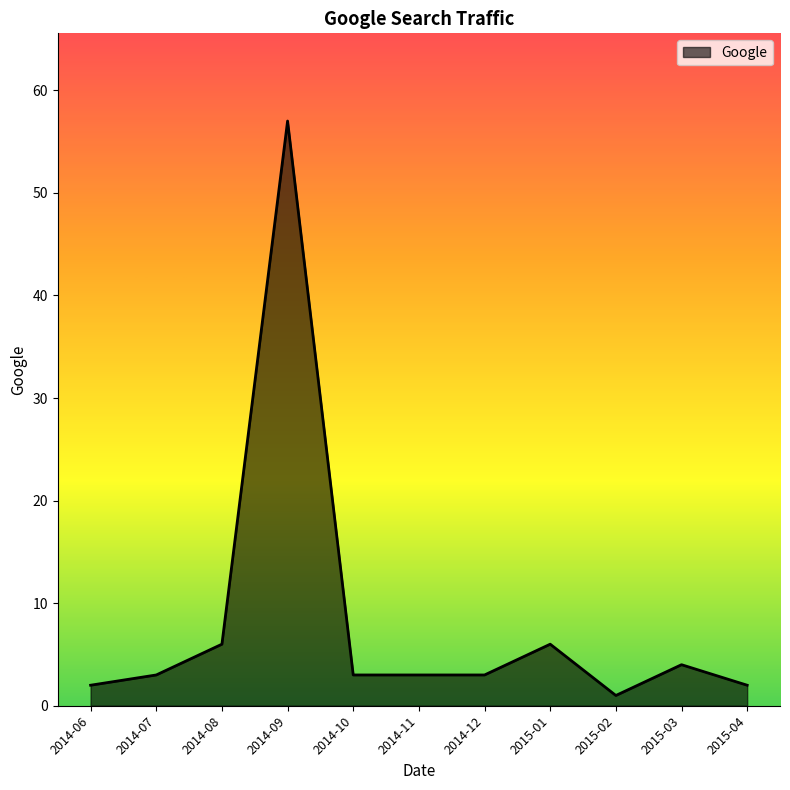

What position from the left is 2014-11?

6